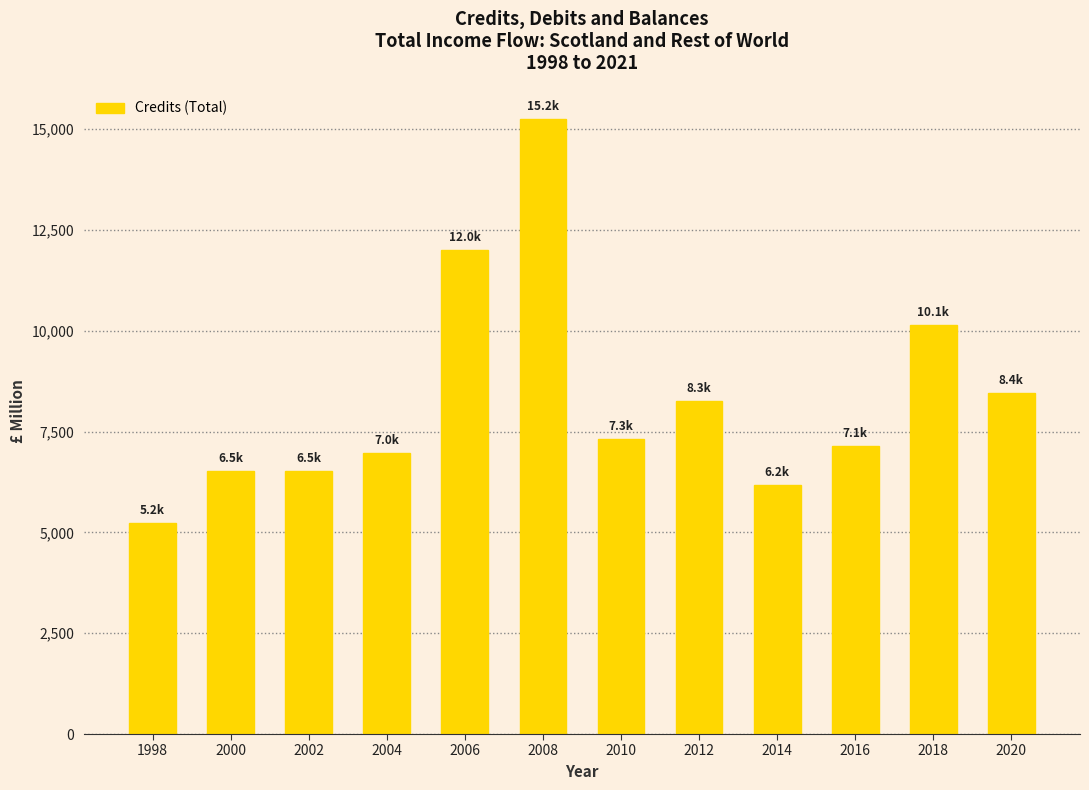

Does the chart contain stacked bars?

No